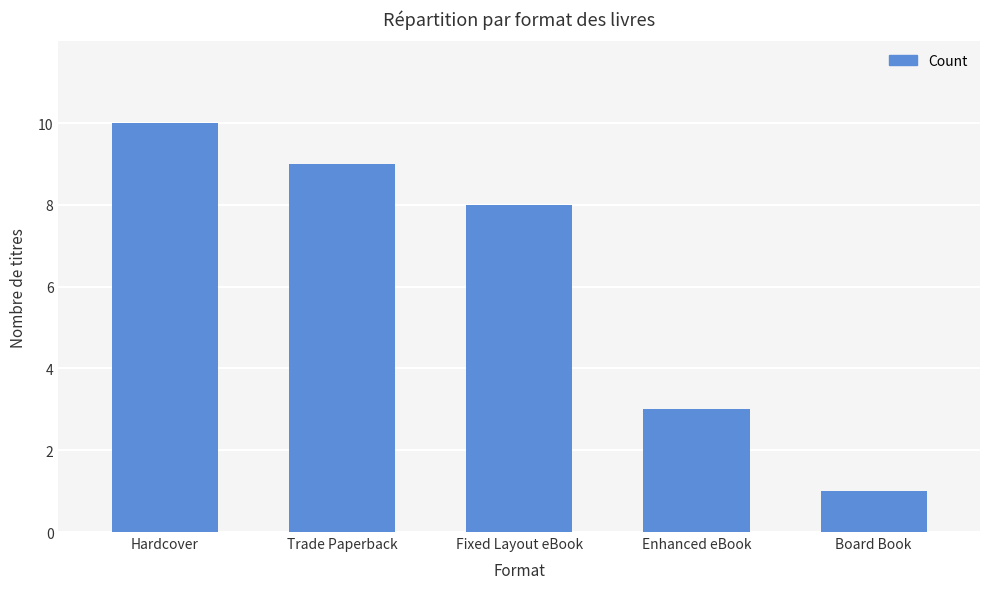

Is it true that the value at Fixed Layout eBook is 8?

True